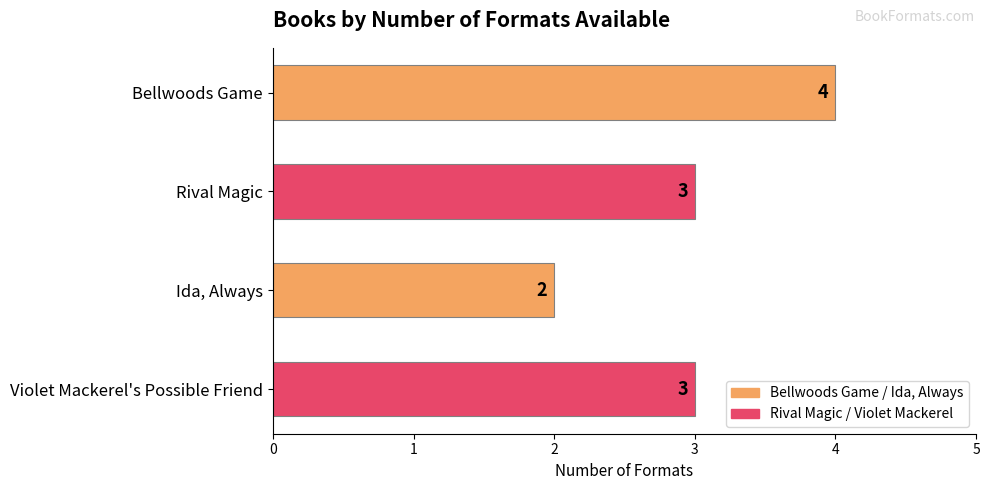

Between Bellwoods Game and Rival Magic, which is larger?

Bellwoods Game